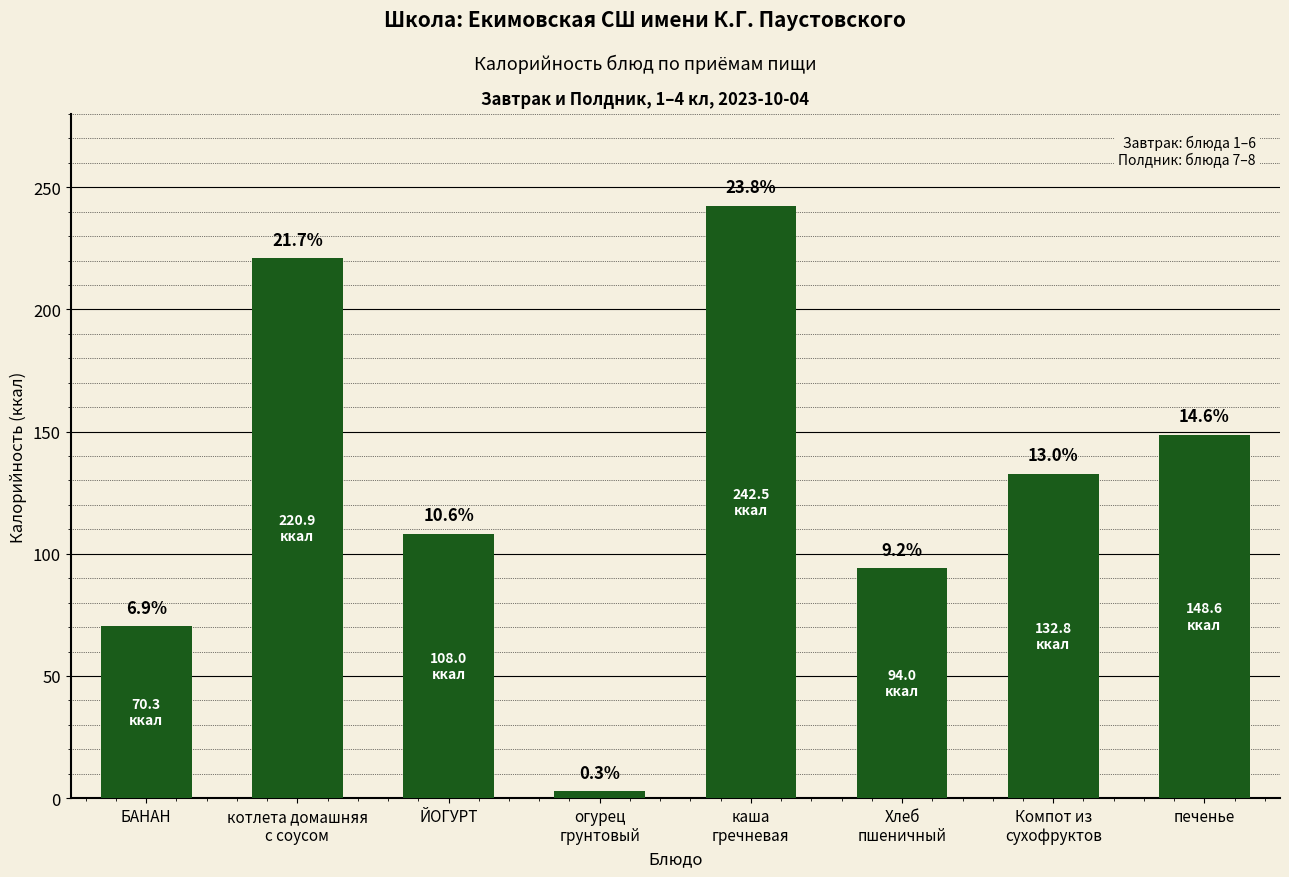

How many bars are there in total?

8